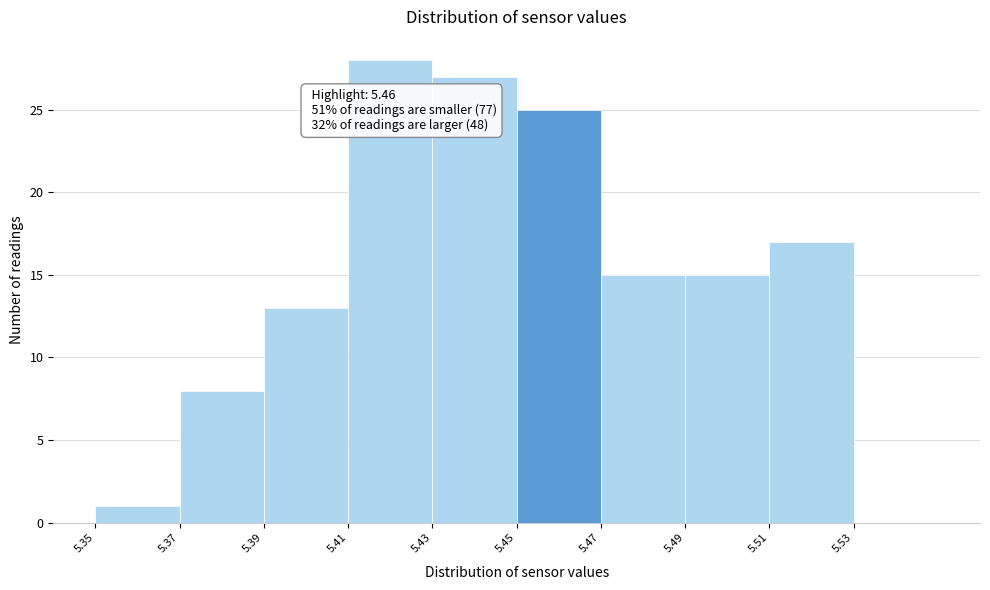

Over which range of the x-axis is the bar tallest?

5.41 to 5.43